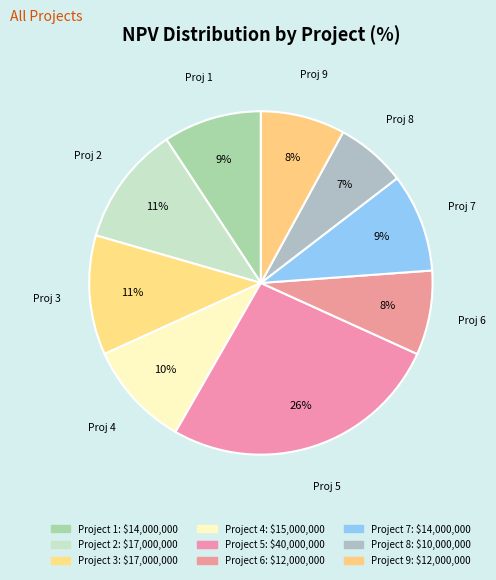

Which slice is the largest?

Project 5